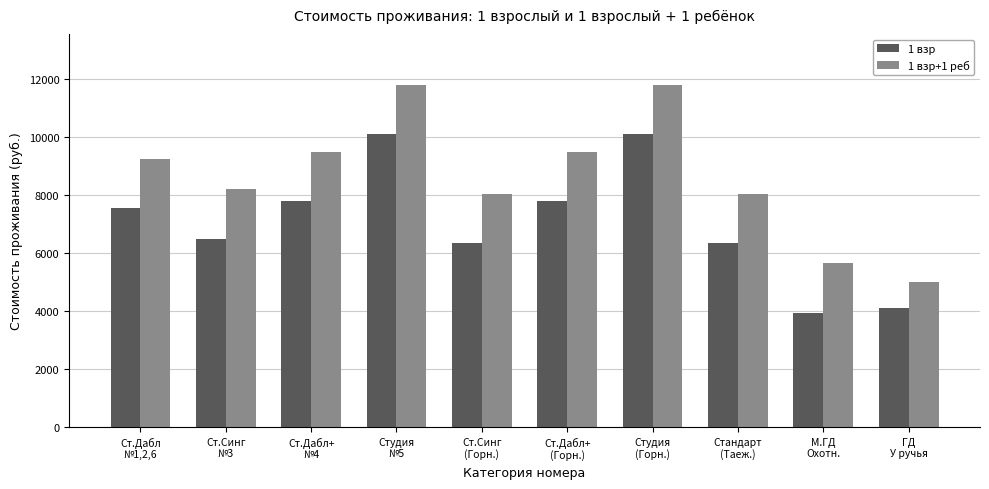

Count the number of data series in this chart.

2